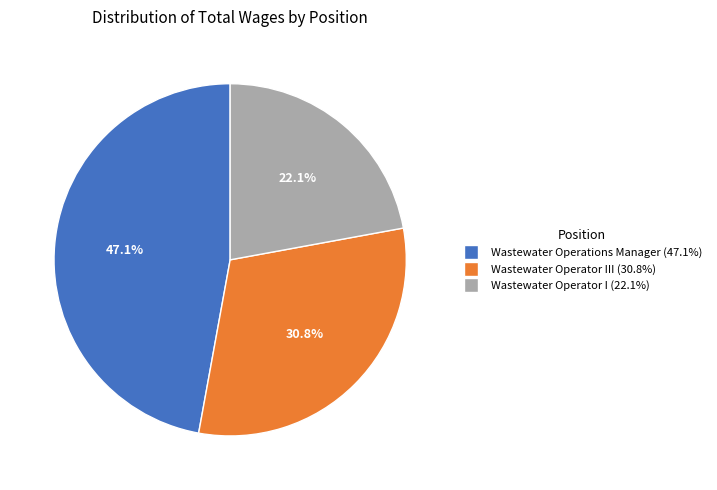

Is there any slice that represents more than half of the pie?

No